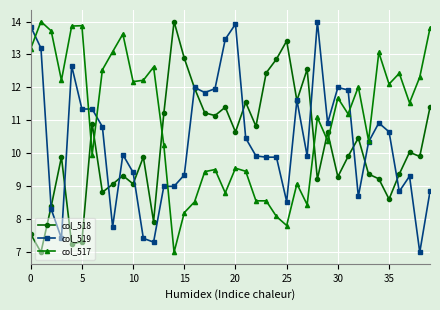

What is the lowest value of the col_519 series?

7.0